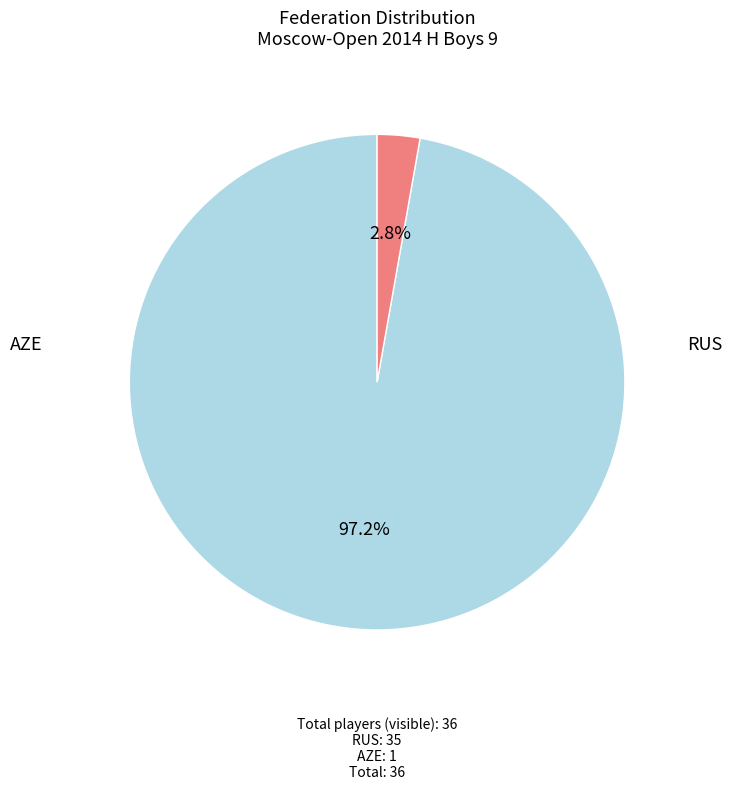

Count the number of slices in the pie.

2